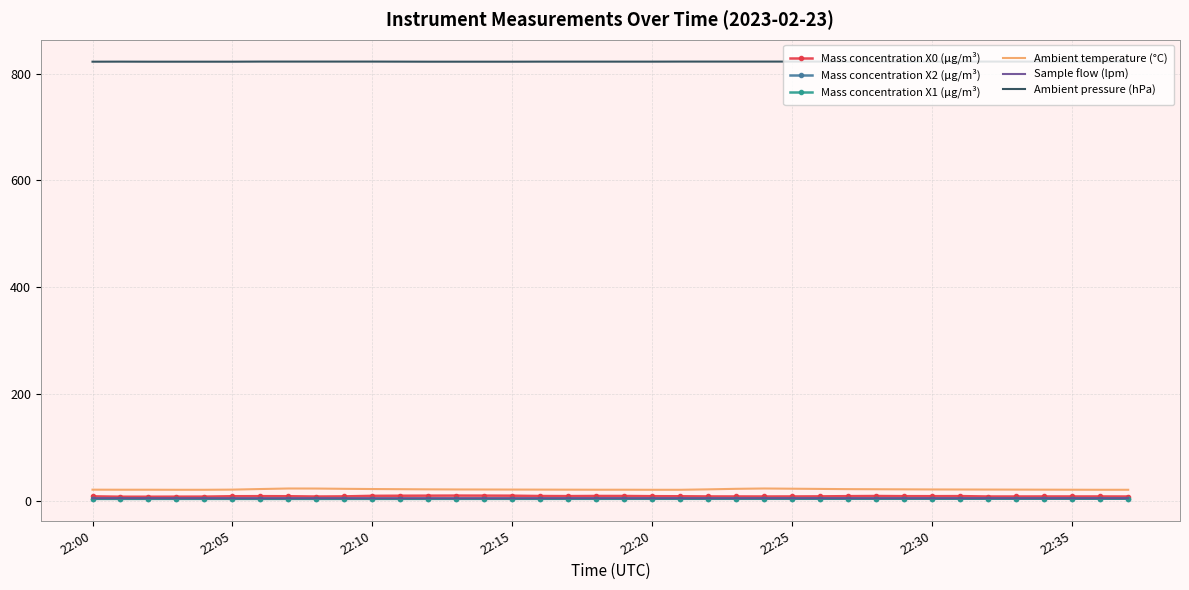

True or false: Ambient pressure (hPa) and Ambient temperature (°C) cross at least once.

False